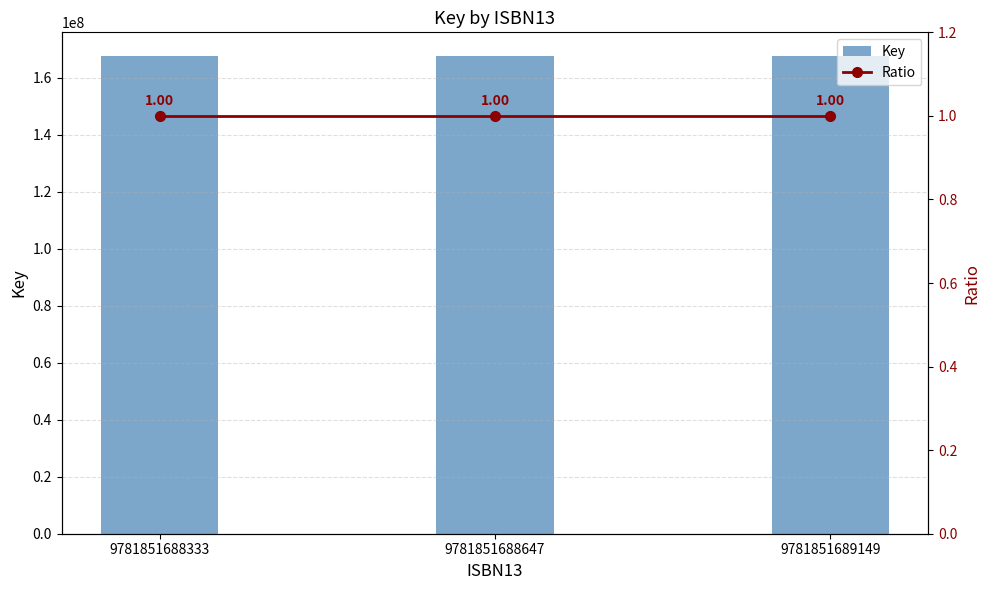

What is the total value across all series at 9781851688333?

167509042